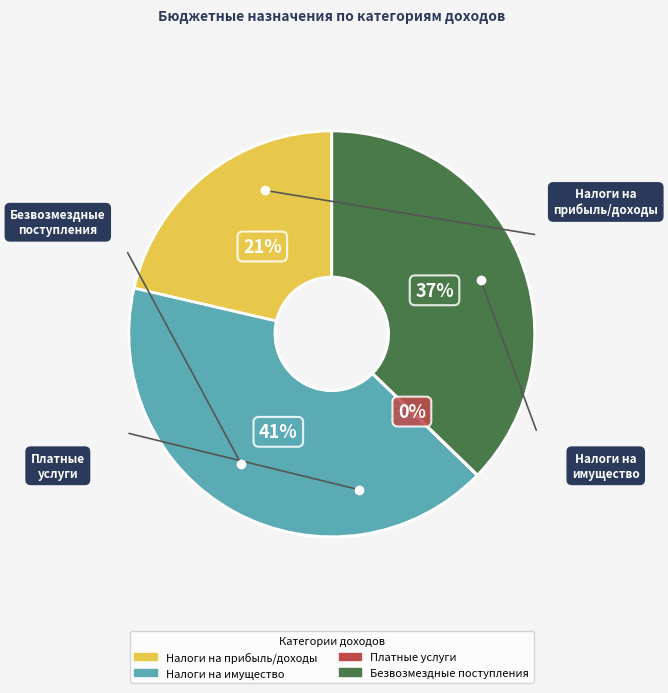

Is there a majority slice in this chart?

No